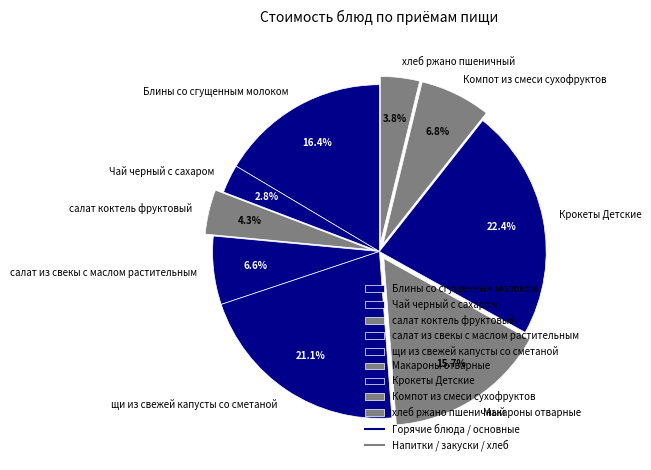

How many segments does this pie chart have?

9